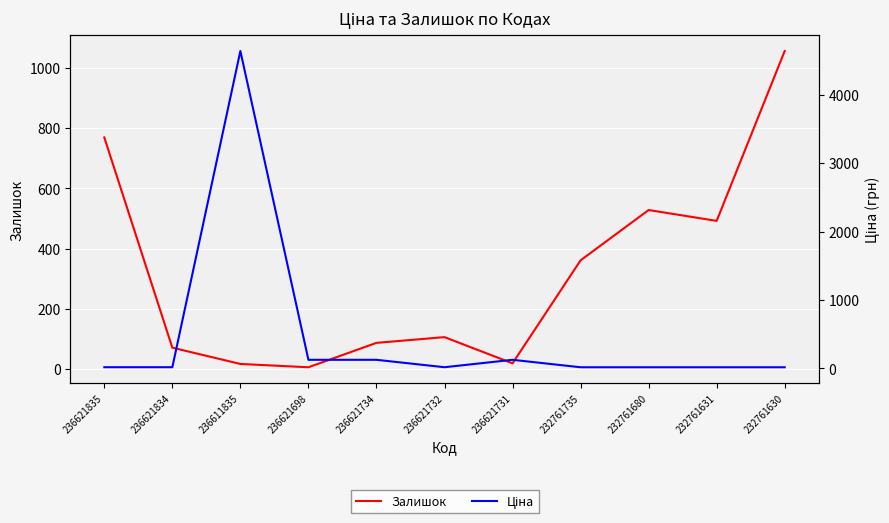

At which label is Залишок closest to 531?

232761680